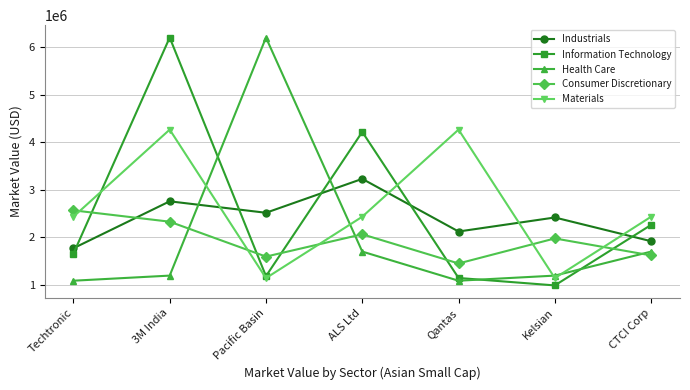

True or false: Health Care has a value of 6198623.9 at Pacific Basin.

True